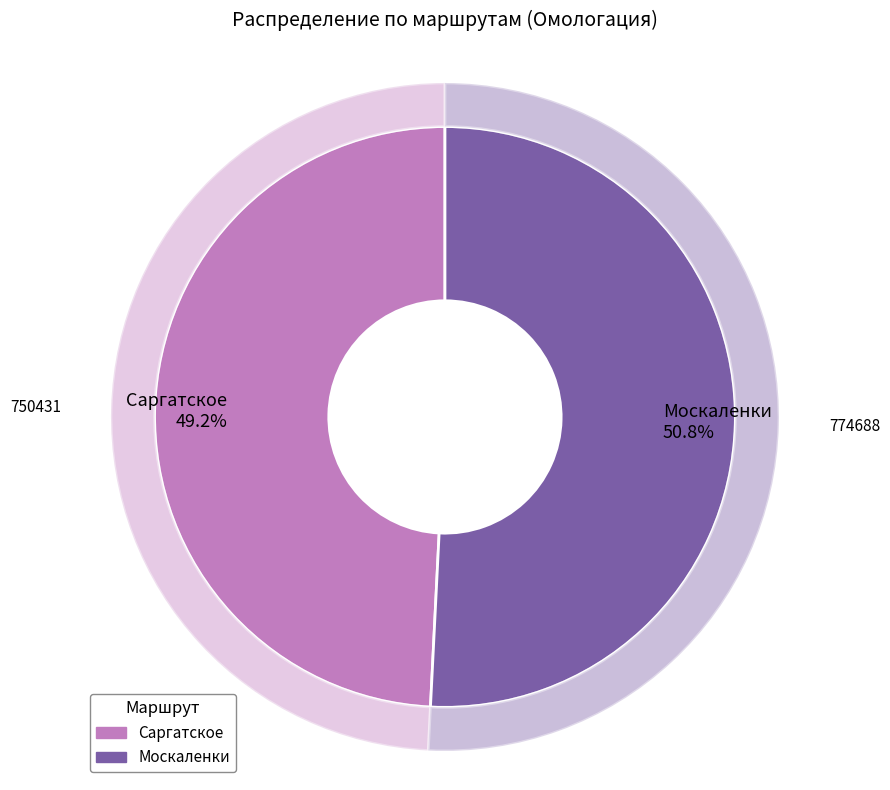

What percentage is the Москаленки slice, to the nearest percent?

51%